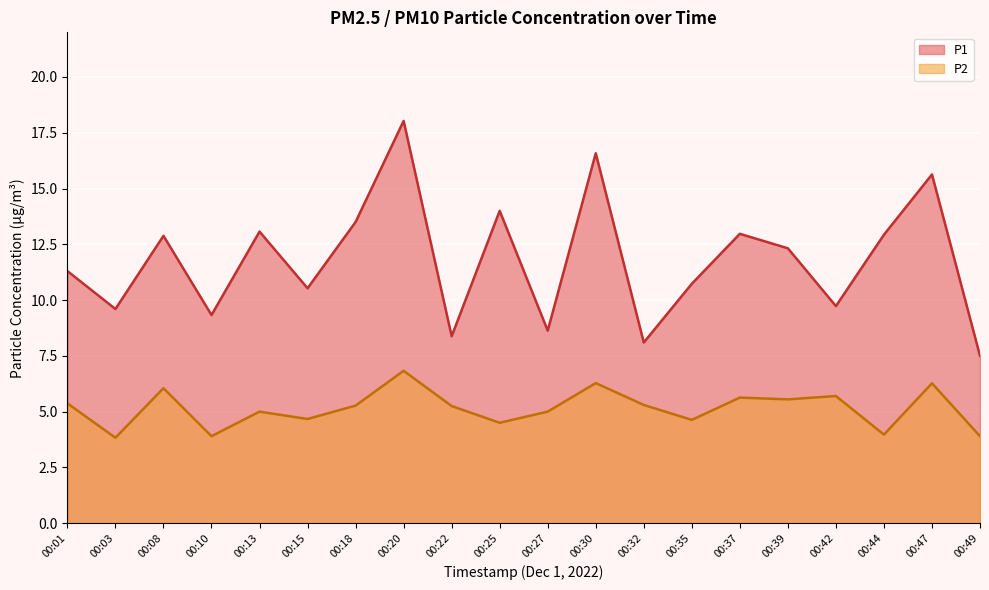

What is the average value of the P1 series?

11.8